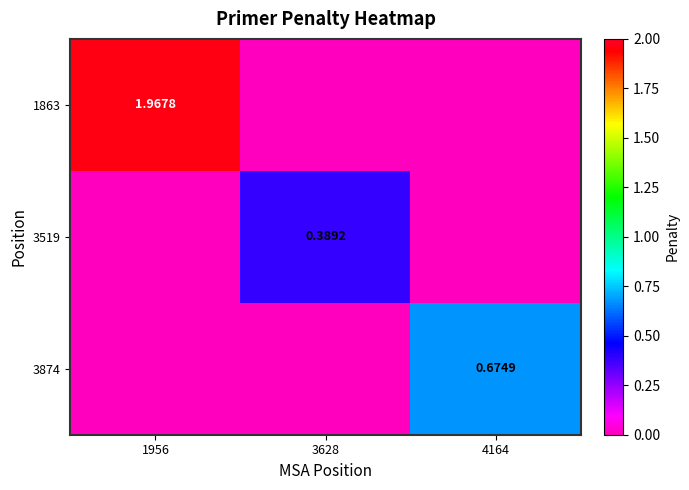

What is the sum of all 1863 values?

2.0